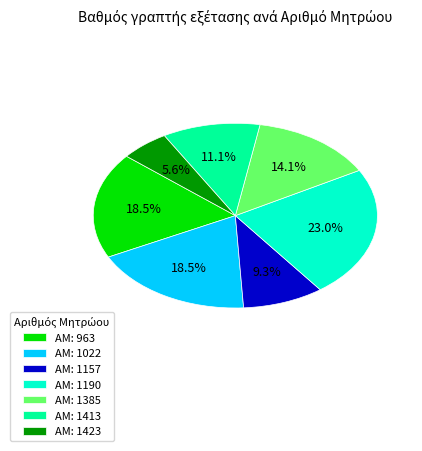

Count the number of slices in the pie.

7